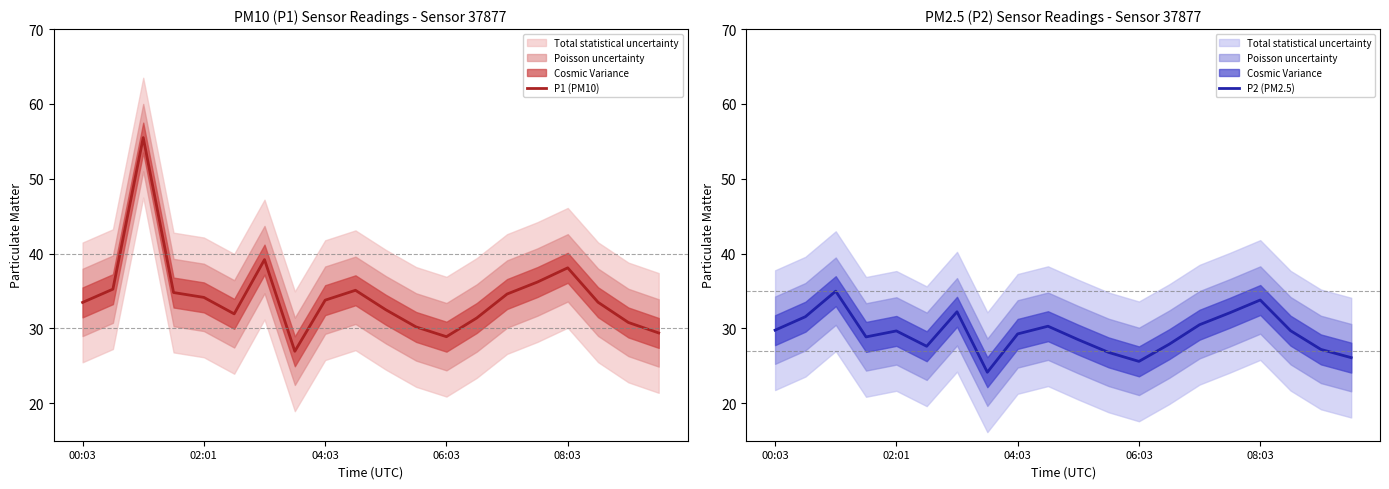

What is the spread (max minus min) of values at 5?

4.3